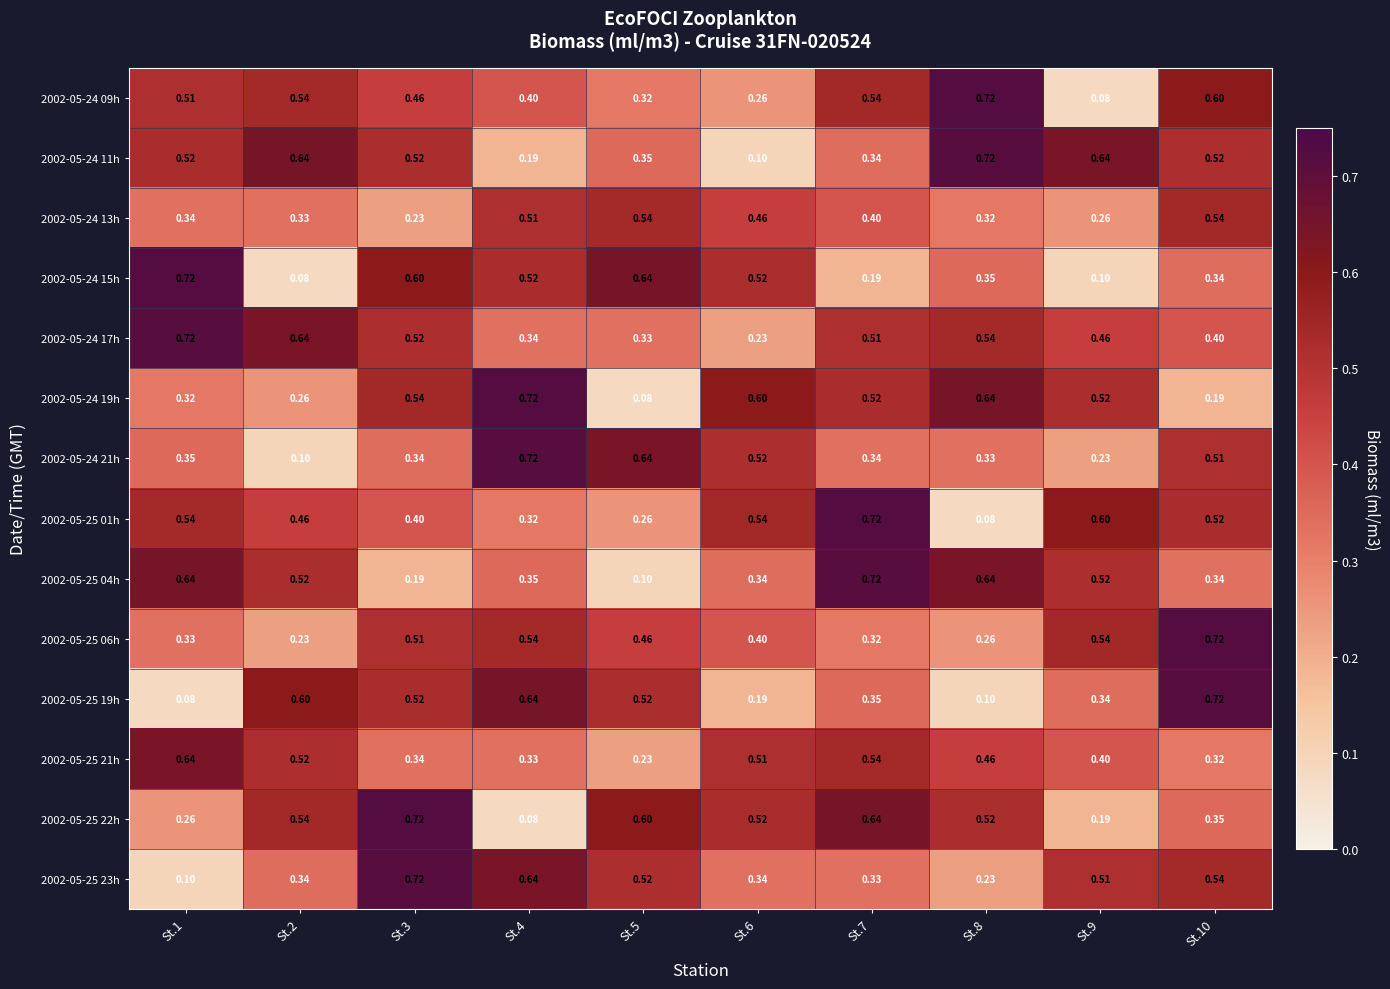

Is the value of 2002-05-25 01h at St.7 greater than the value of 2002-05-25 22h at St.5?

Yes